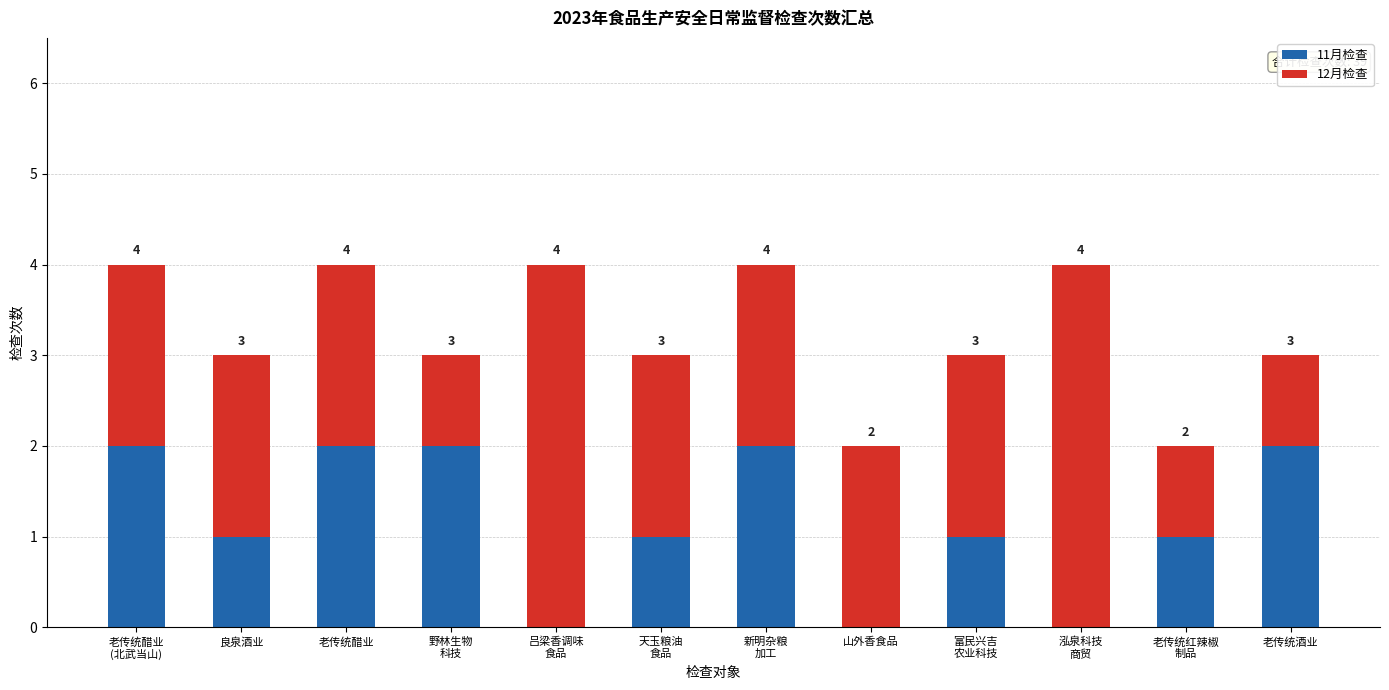

What is the sum of all 11月检查 values?

14